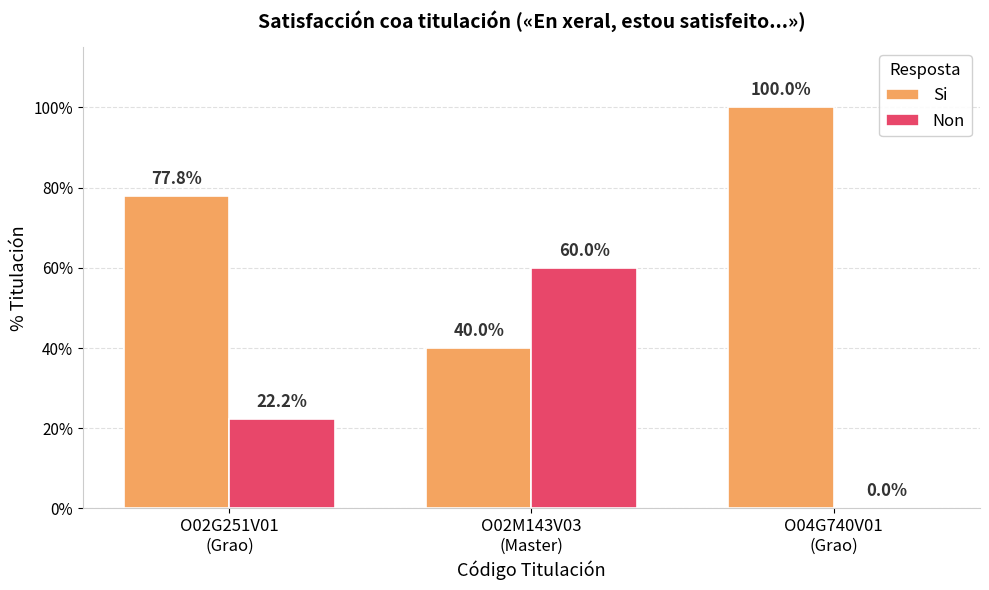

What is the difference between the maximum and minimum values in the Non series?

0.6